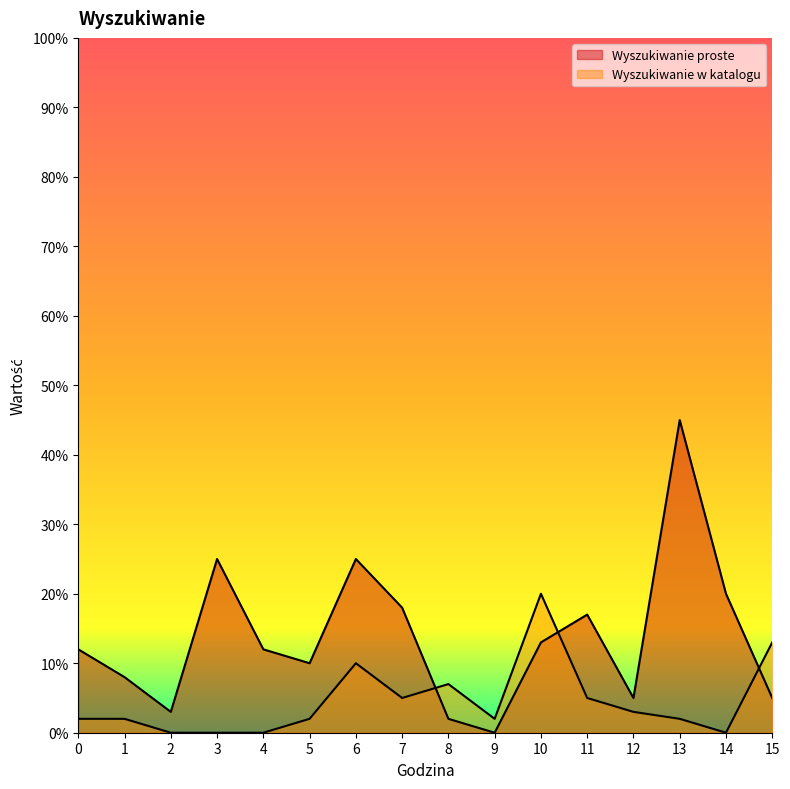

What is the difference between the second highest and second lowest values in the Wyszukiwanie w katalogu series?

0.1